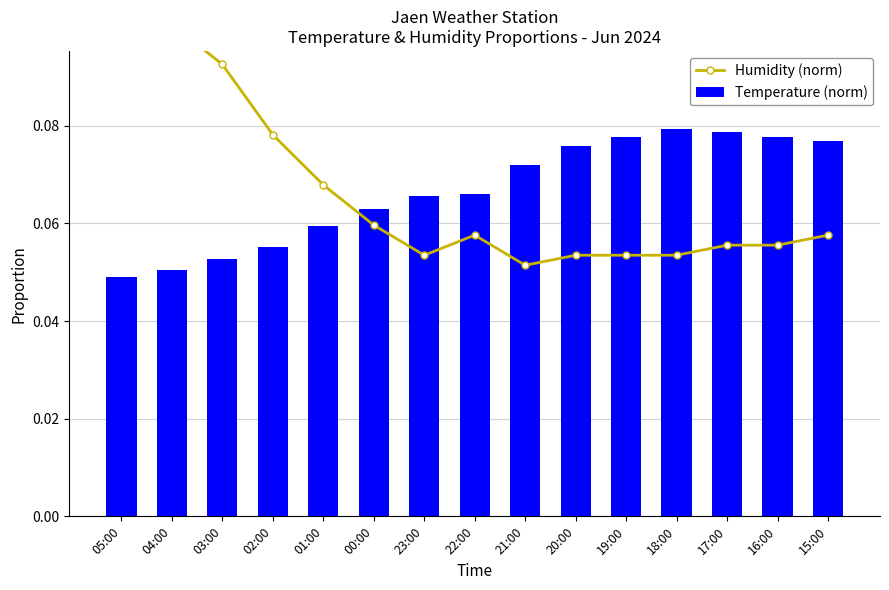

What is the value of the Humidity (norm) bar at the 1st from the left?

0.1